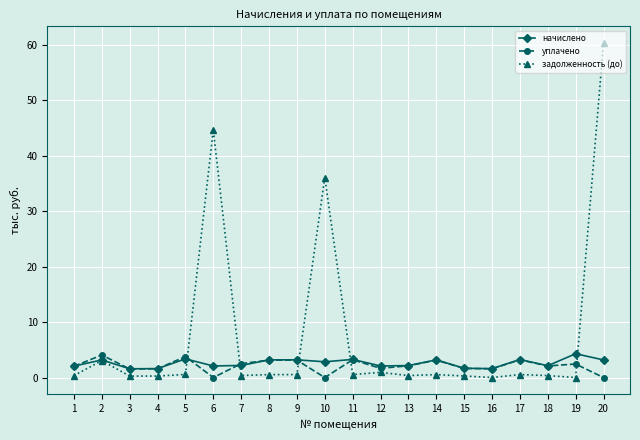

Which series ends up on top after the final intersection of уплачено and задолженность (до)?

задолженность (до)